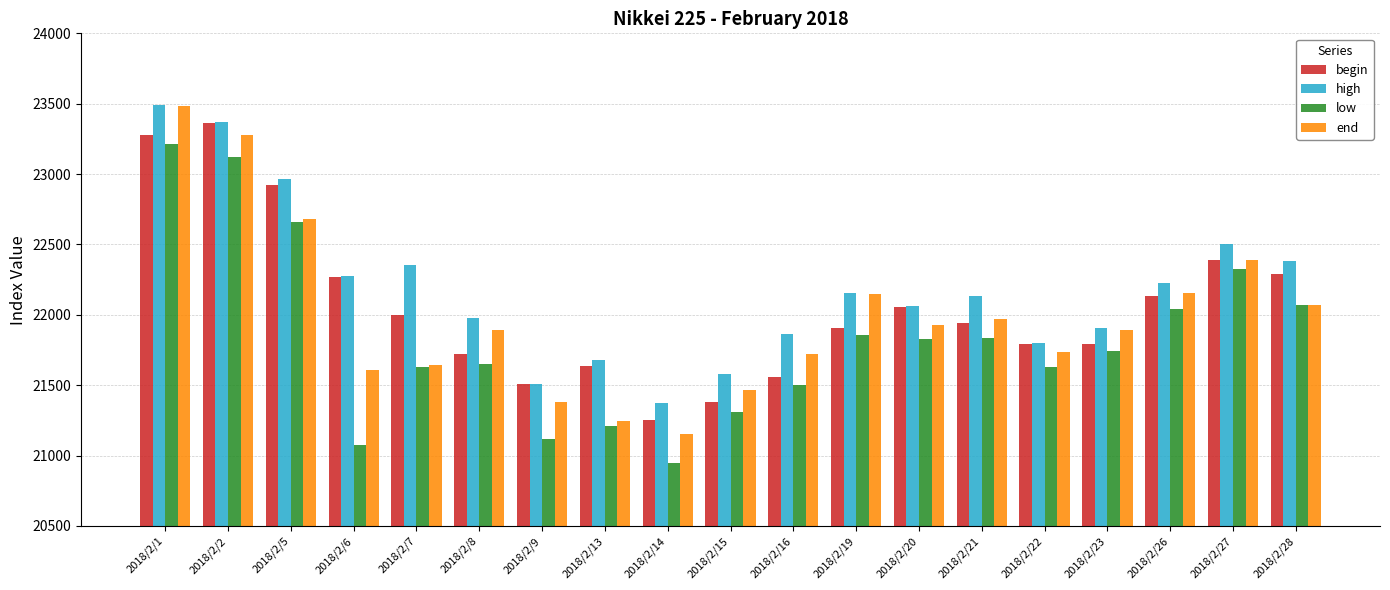

At which label does high reach its peak?

2018/2/1